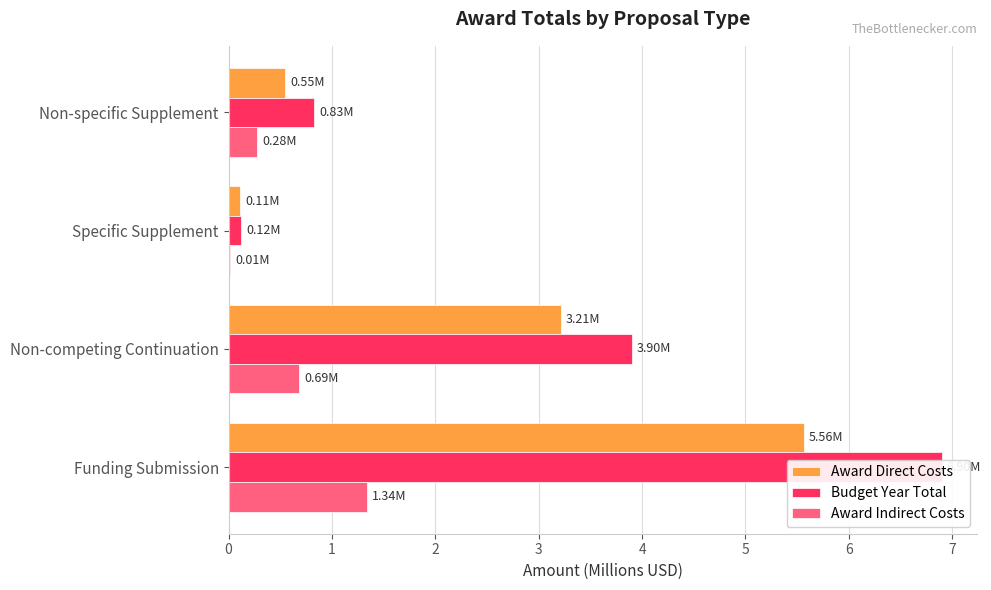

Is the value of Award Direct Costs at 2 greater than the value of Budget Year Total at 2?

No